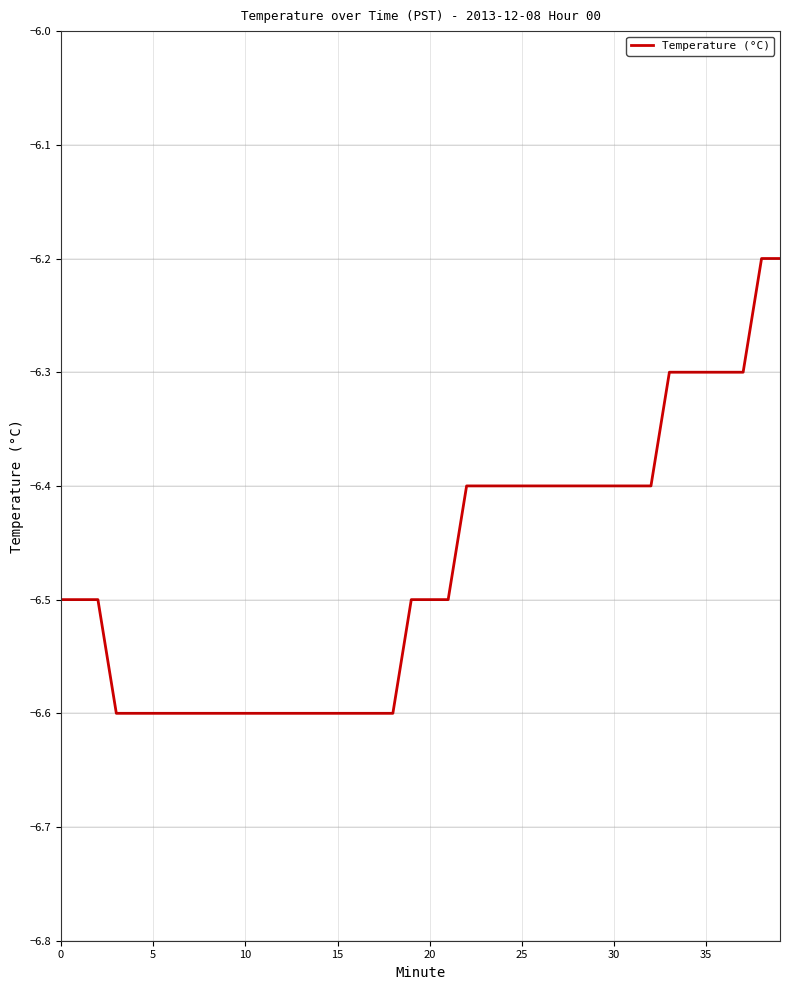

What is the maximum value shown in the chart?

-6.2